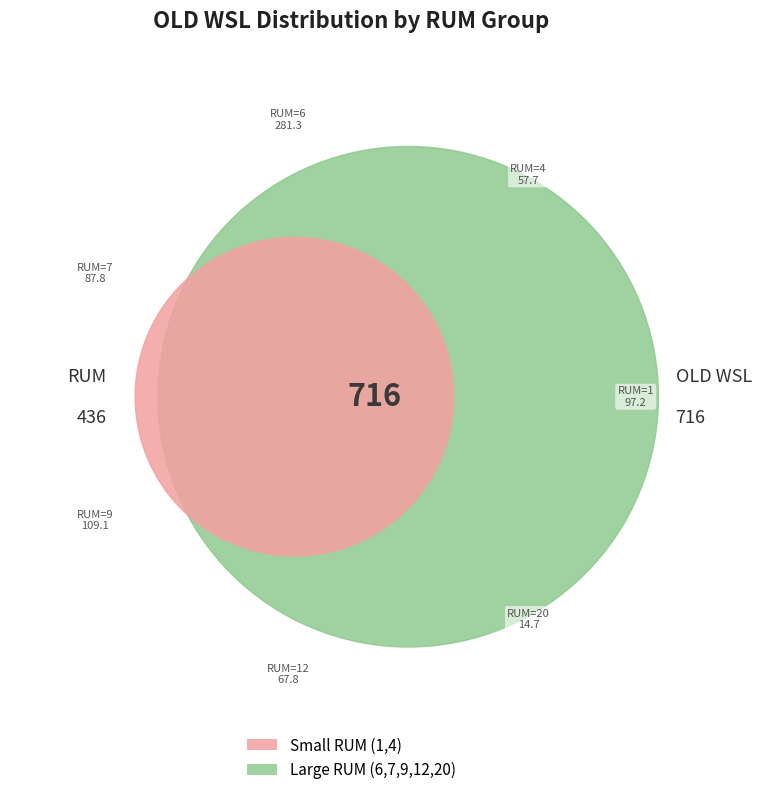

Is 1 the majority of the pie?

No